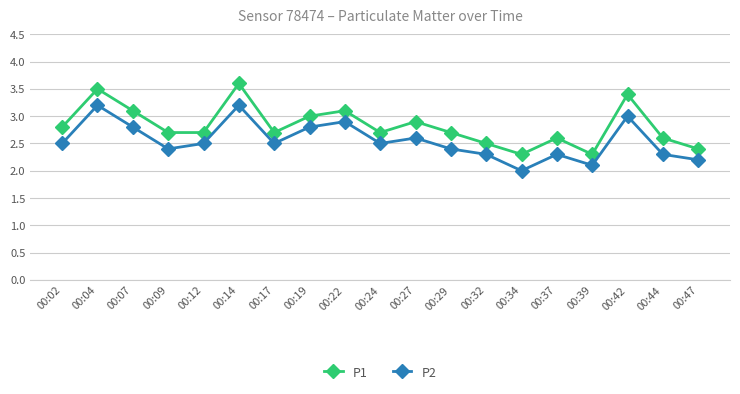

What is the minimum value for P2?

2.0